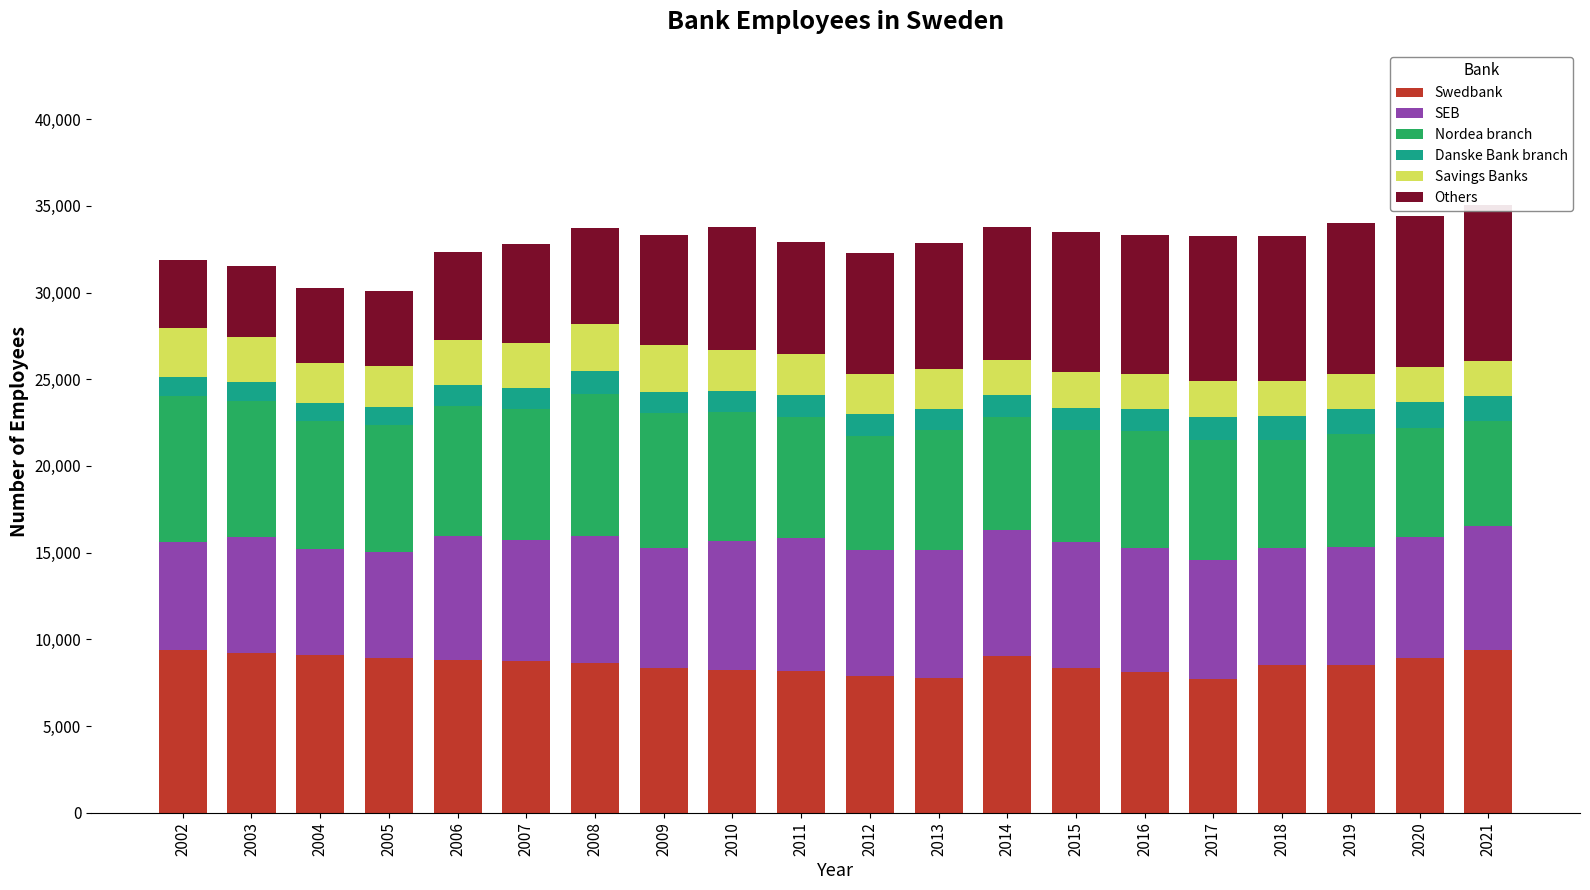

Is it true that Nordea branch equals 14568 at 2008?

False